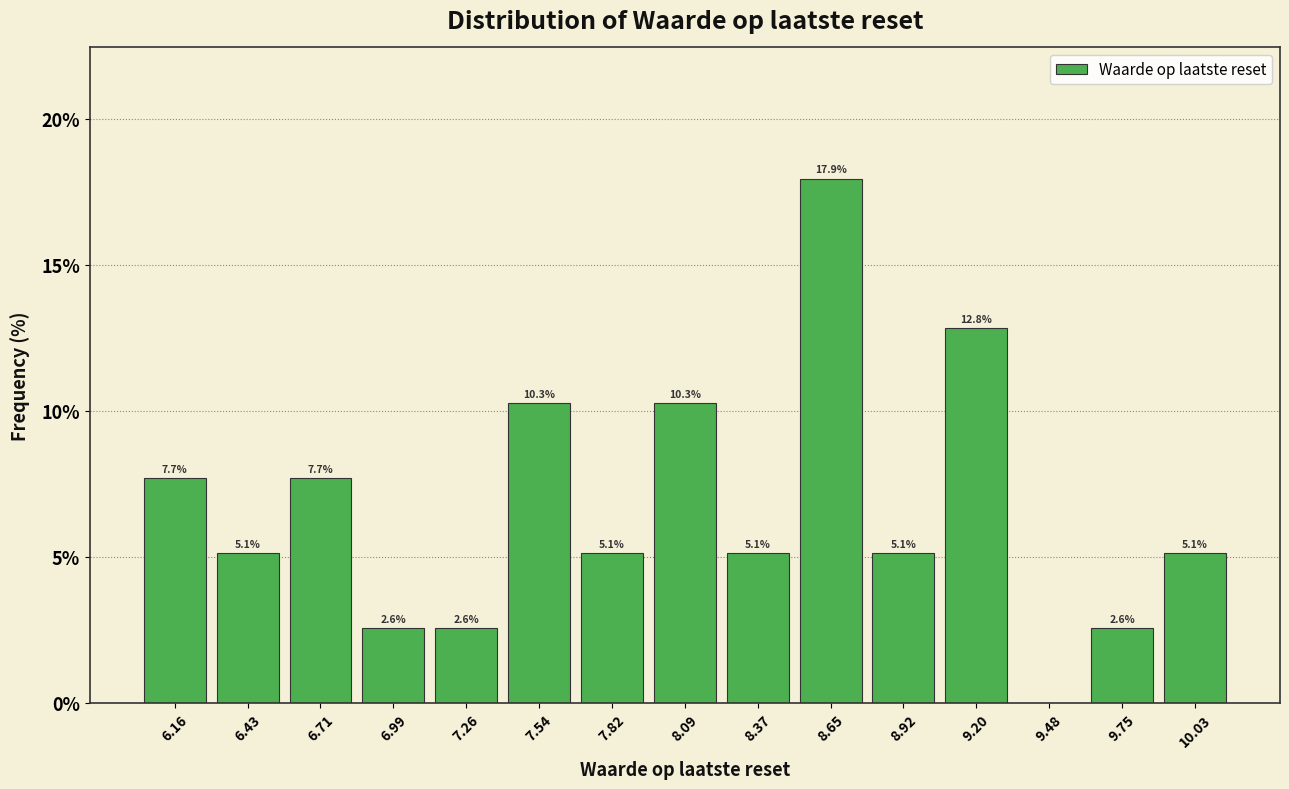

Over which range of the x-axis is the bar tallest?

8.50 to 8.80